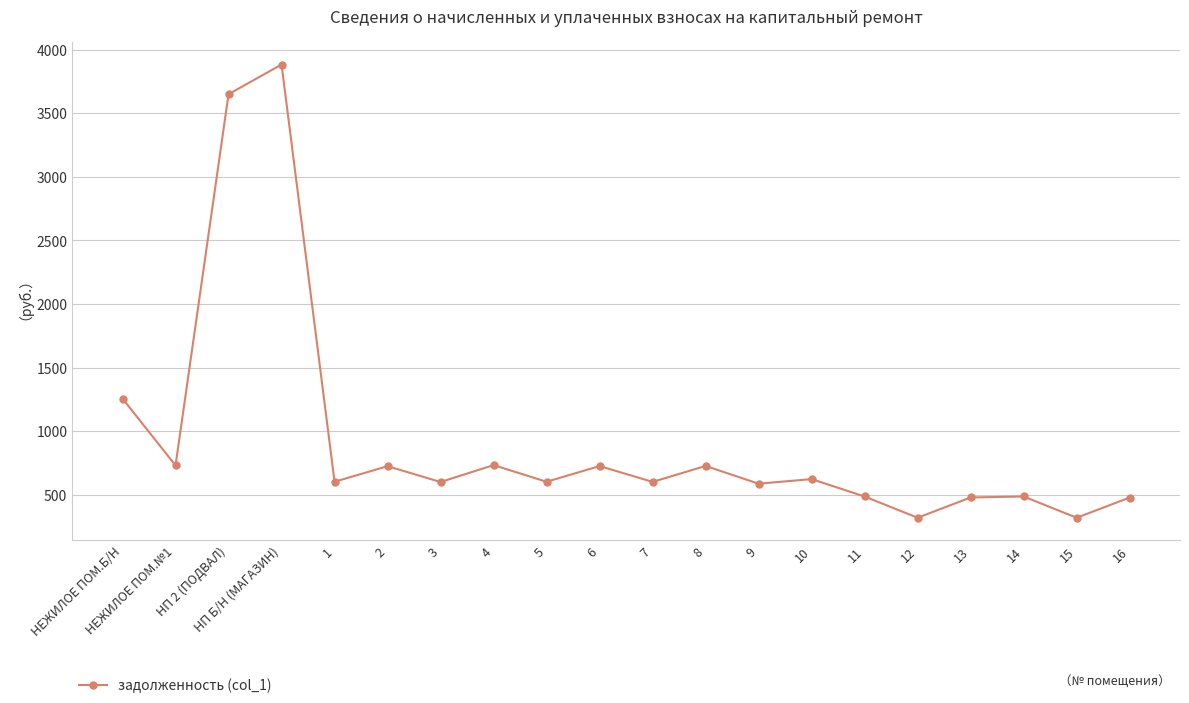

Where is the first local maximum?

НП Б/Н (МАГАЗИН)